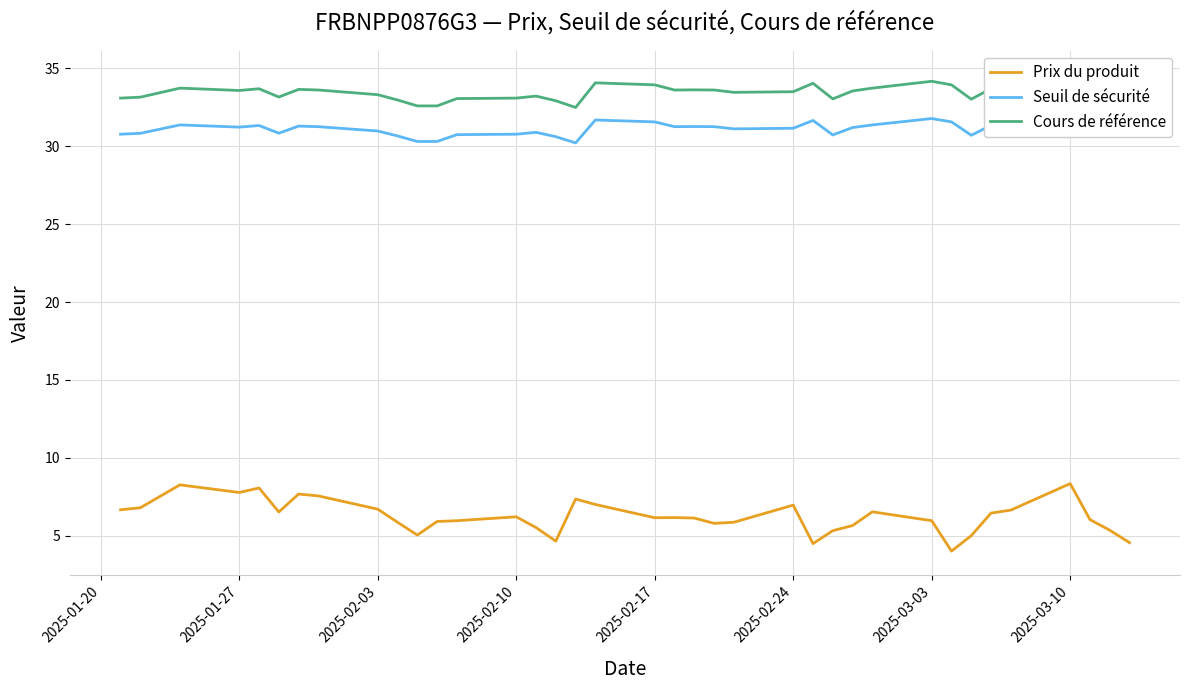

How many data points in Seuil de sécurité are less than 31?

14